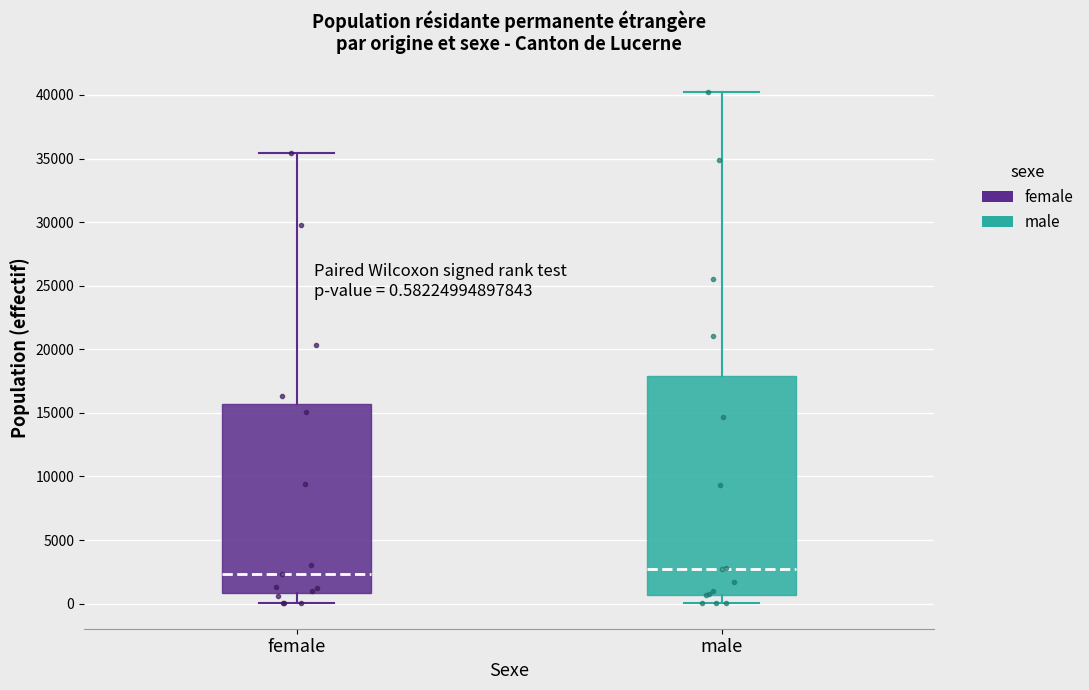

Which box is the tallest, from its lower edge to its upper edge?

male